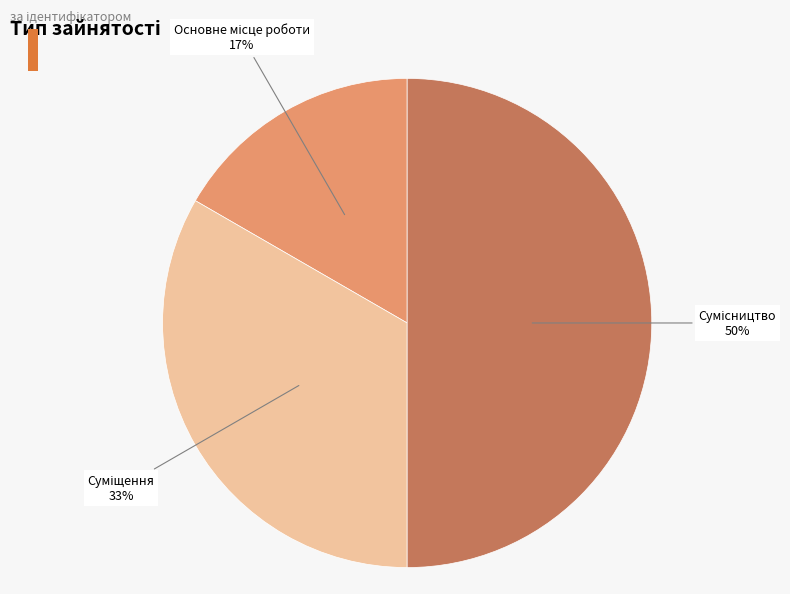

To the nearest percent, what is the difference between the largest and smallest slice percentages?

33%